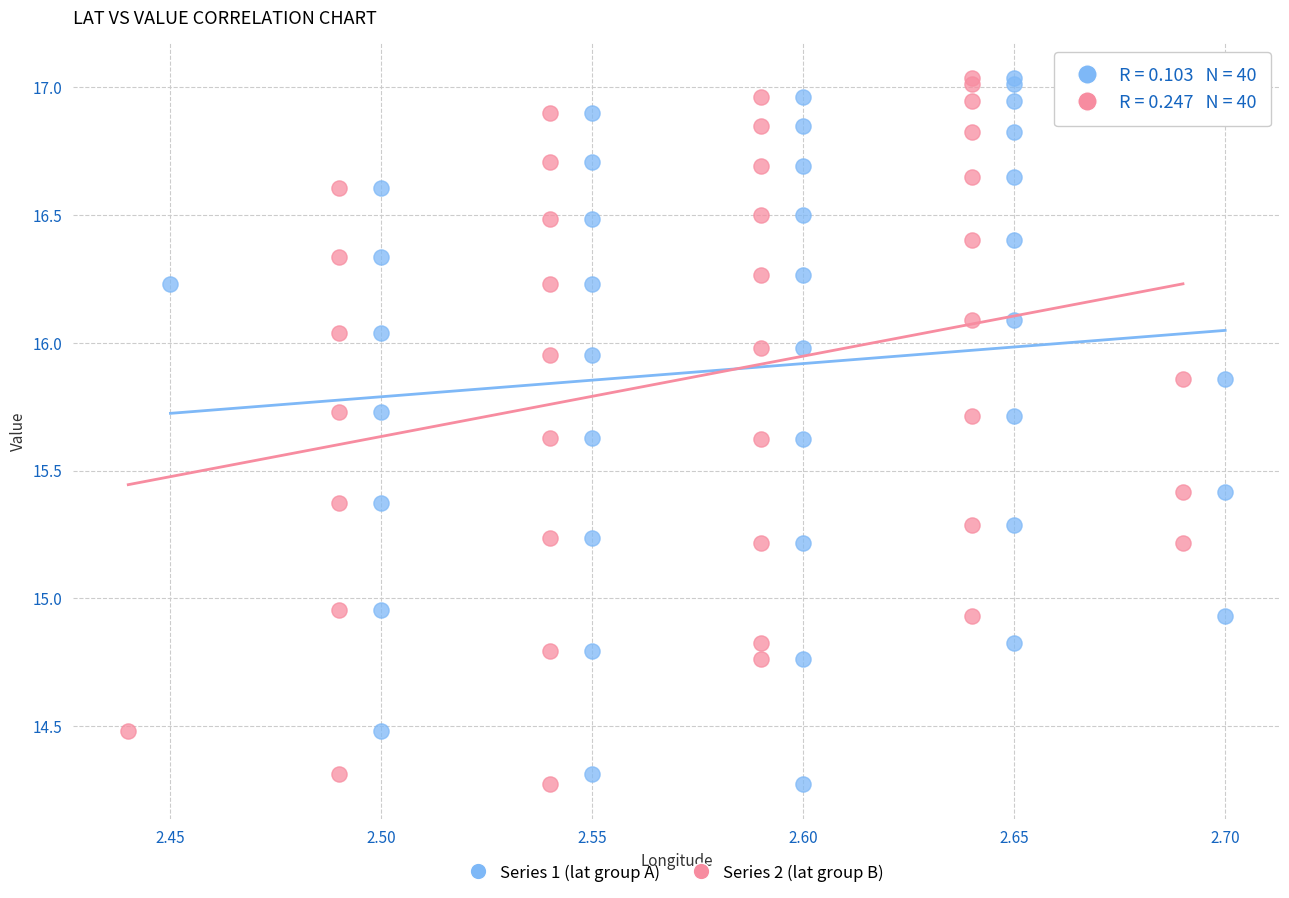

What are all the series names shown in the legend?

Series 1 (lat group A), Series 2 (lat group B)